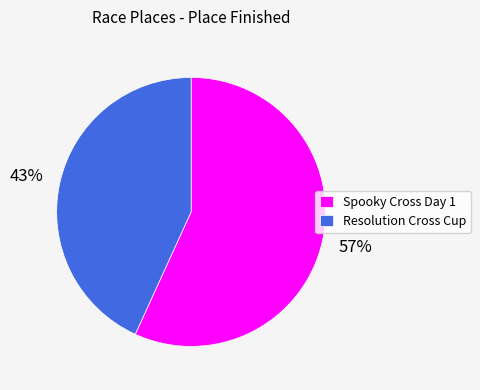

True or false: Spooky Cross Day 1 accounts for 57% of the total.

True